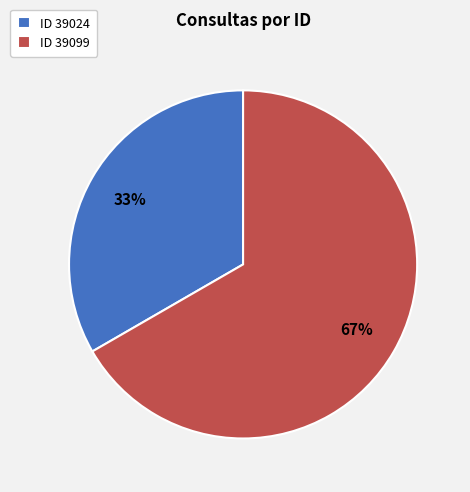

How many segments does this pie chart have?

2